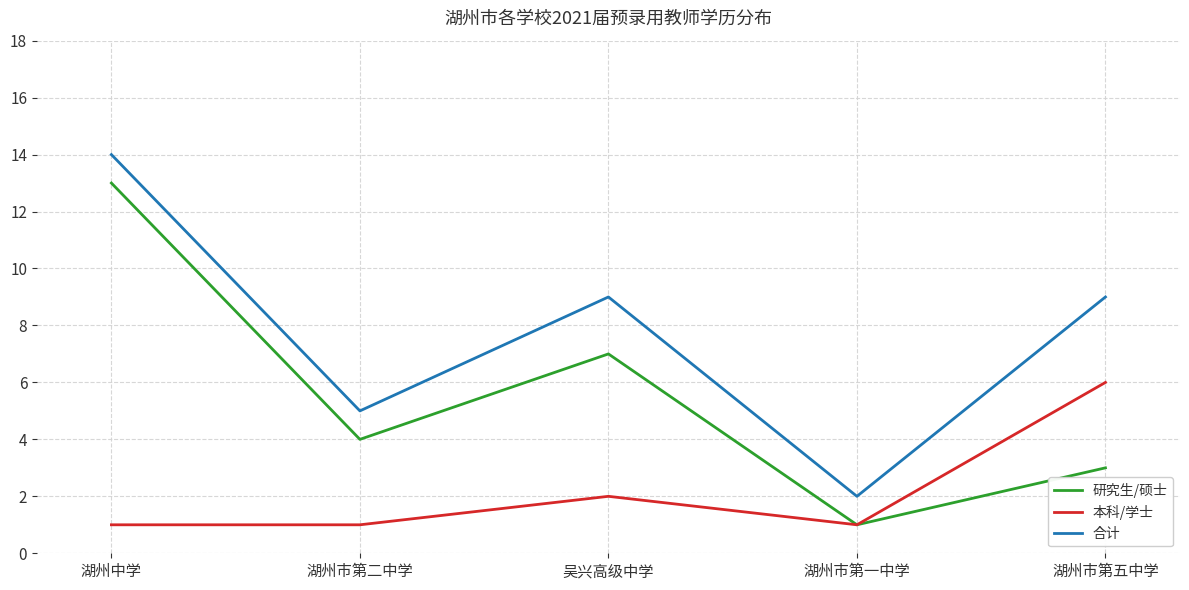

What is the difference between the highest and lowest values at 吴兴高级中学?

7